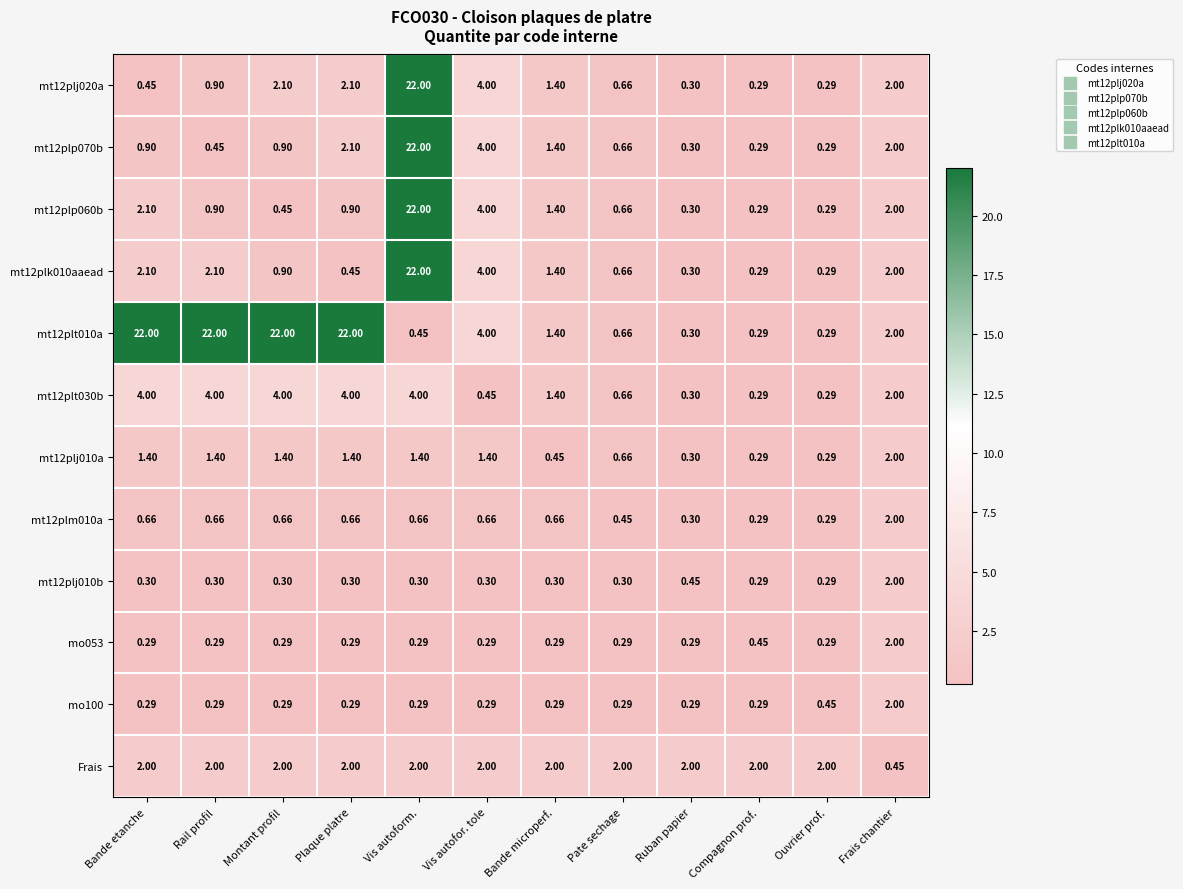

At which label is mo100 closest to 1?

Ouvrier prof.